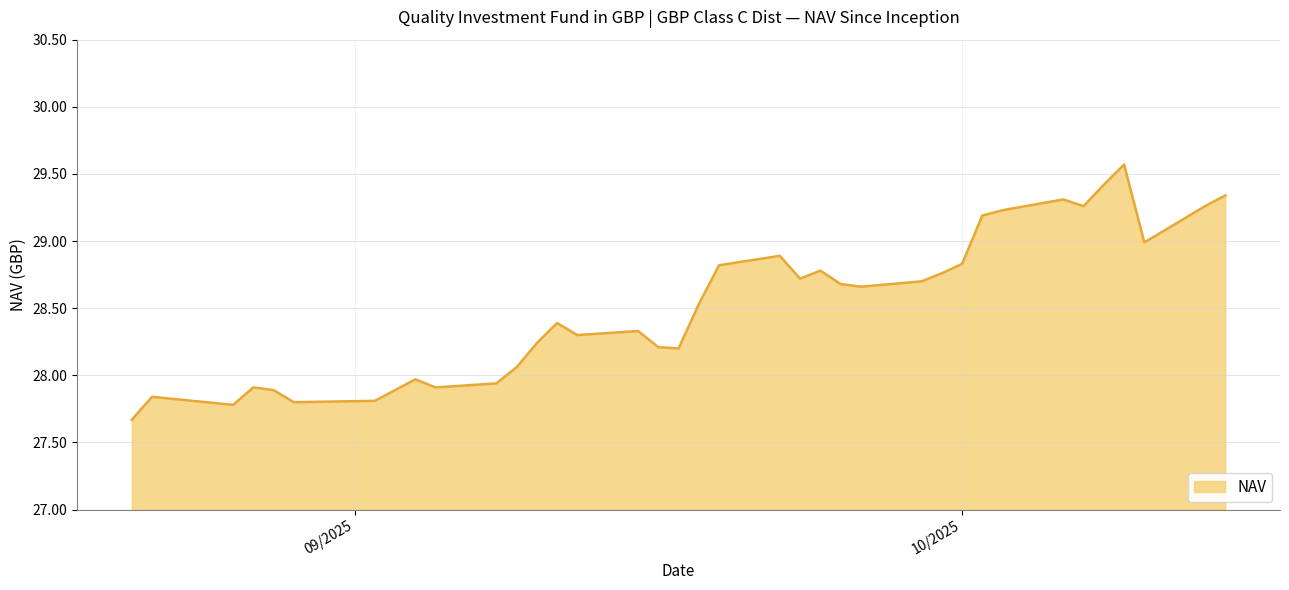

What is the sum of all values?

1055.1